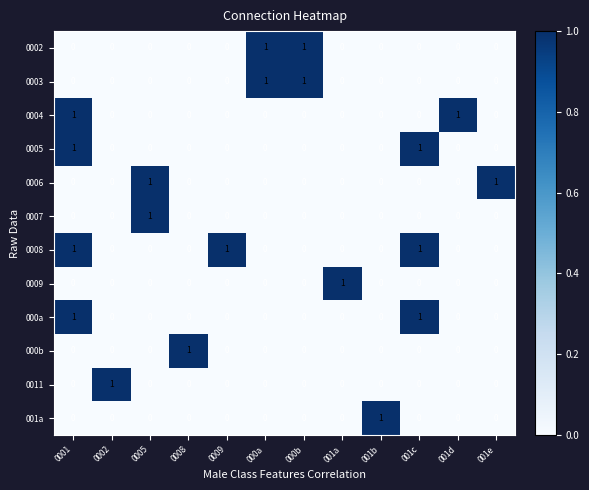

The 0009 series shows 0 at 000b. True or false?

True